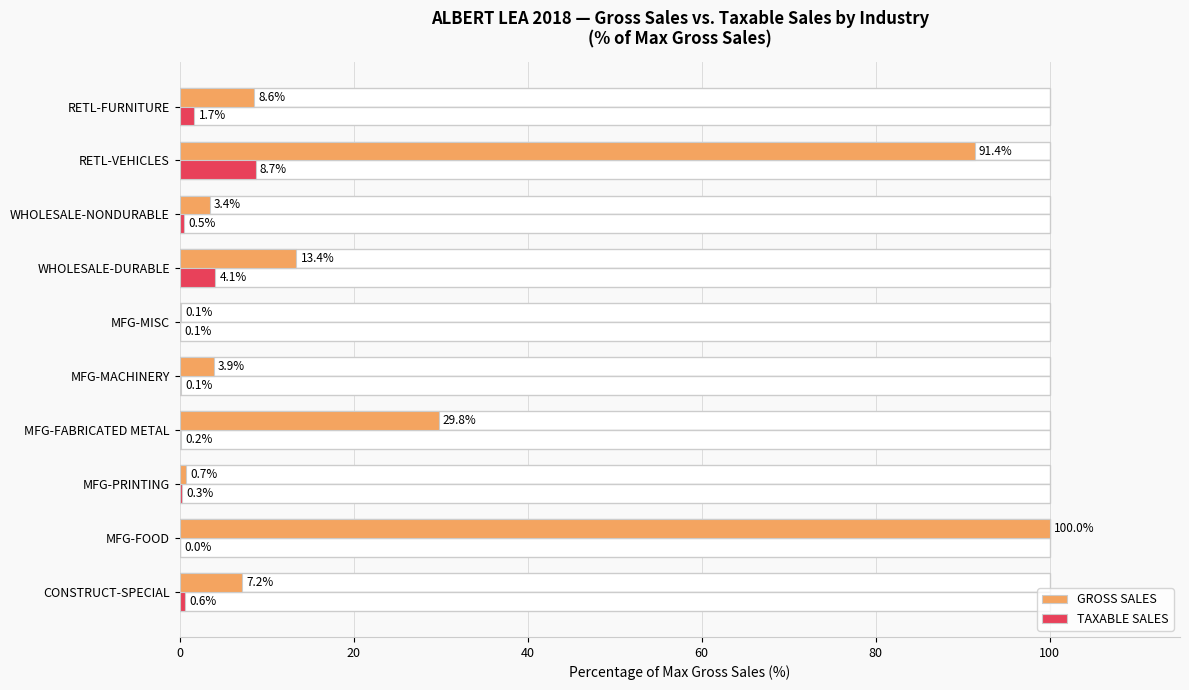

Is it true that TAXABLE SALES equals 8.7 at RETL-VEHICLES?

True